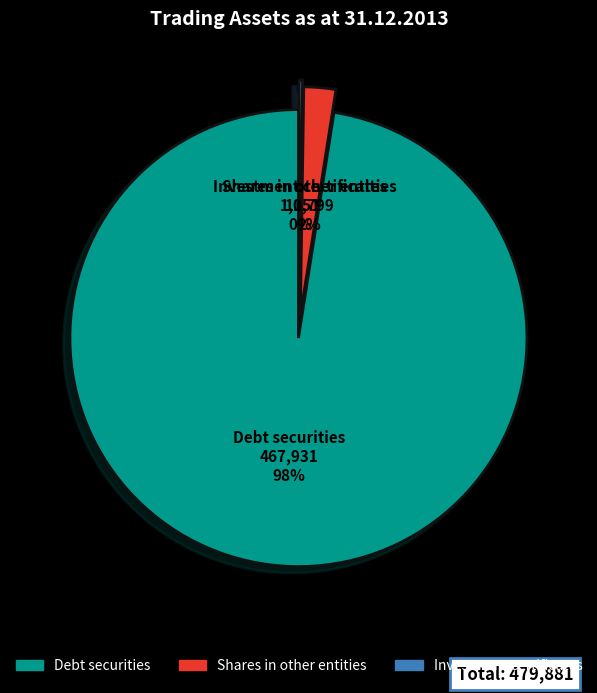

To the nearest percent, what is the average slice percentage?

33%